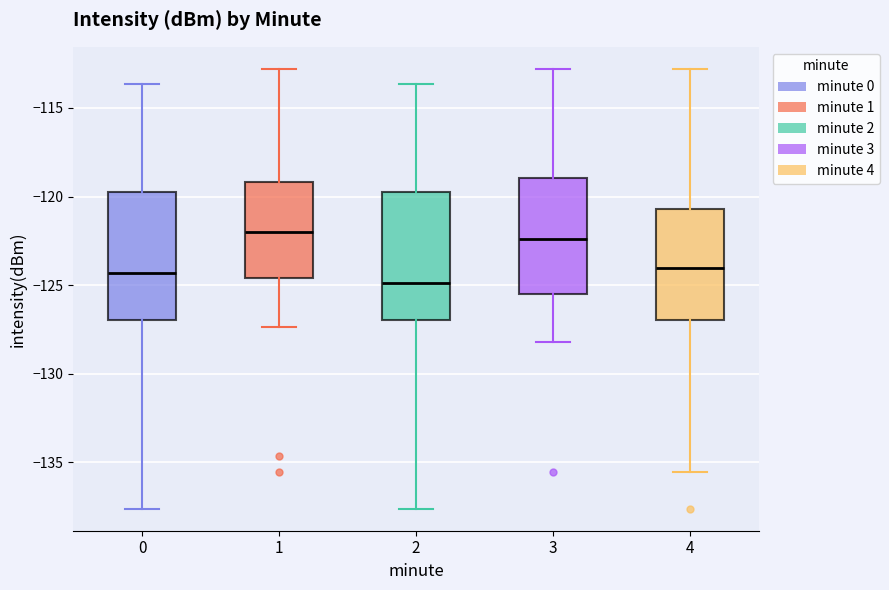

Reading left to right, transcribe this box plot: for each box, give where its median line is, the range the box spans, and where its two whiskers end, as read against the y-axis. The values are not printed on the chart, so give them approximately, as read against the axis.

0: median -124.5, box -127.0 to -119.5, whiskers -137.5 to -113.5
1: median -122.0, box -124.5 to -119.0, whiskers -127.5 to -113.0
2: median -125.0, box -127.0 to -119.5, whiskers -137.5 to -113.5
3: median -122.5, box -125.5 to -119.0, whiskers -128.0 to -113.0
4: median -124.0, box -127.0 to -120.5, whiskers -135.5 to -113.0